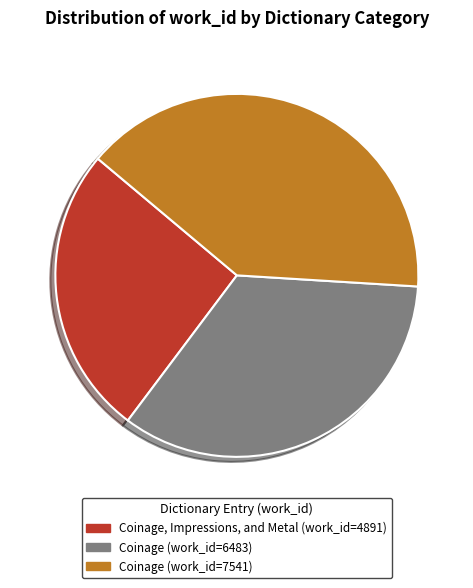

Is there a majority slice in this chart?

No